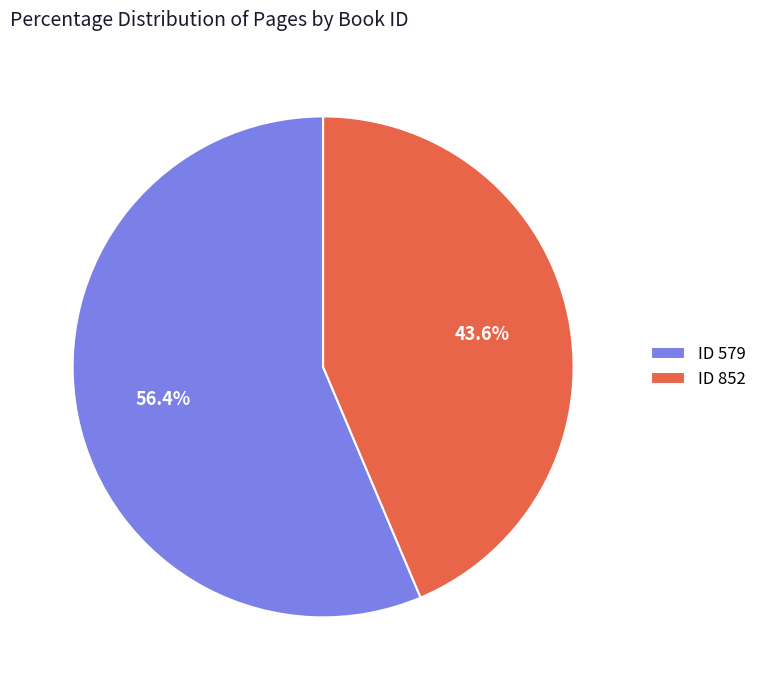

Approximately how many times larger is the value at ID 852 compared to ID 579?

0.8